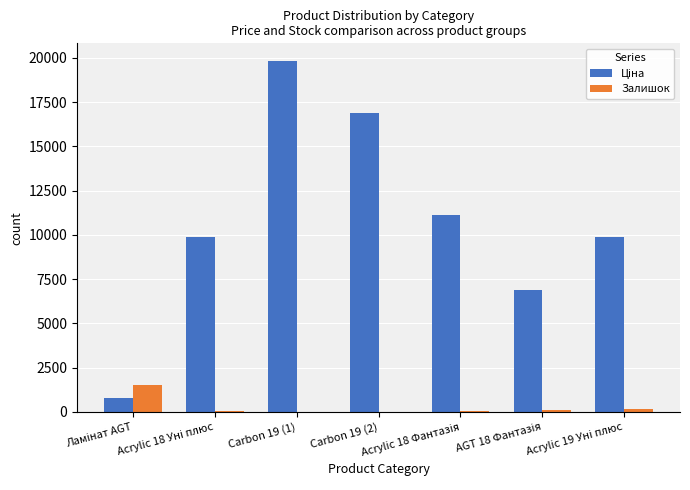

Between AGT 18 Фантазія and Carbon 19 (2), which is larger?

Carbon 19 (2)